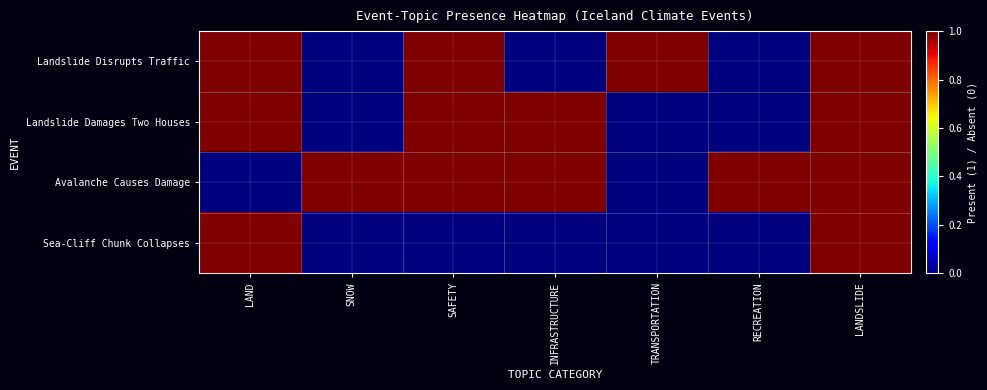

What is the spread (max minus min) of values at INFRASTRUCTURE?

1